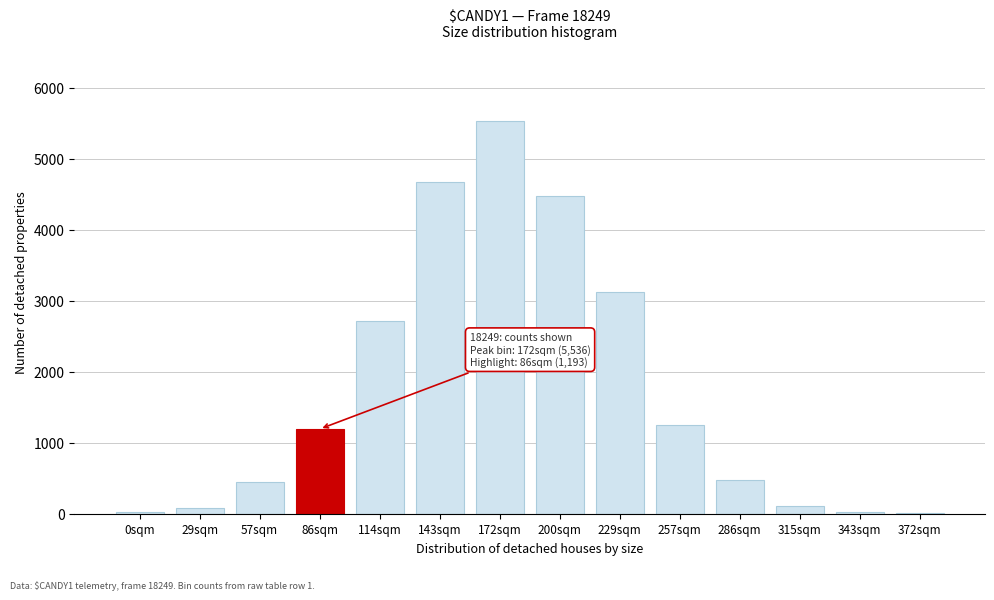

True or false: the data shows 4470 at 200sqm.

True